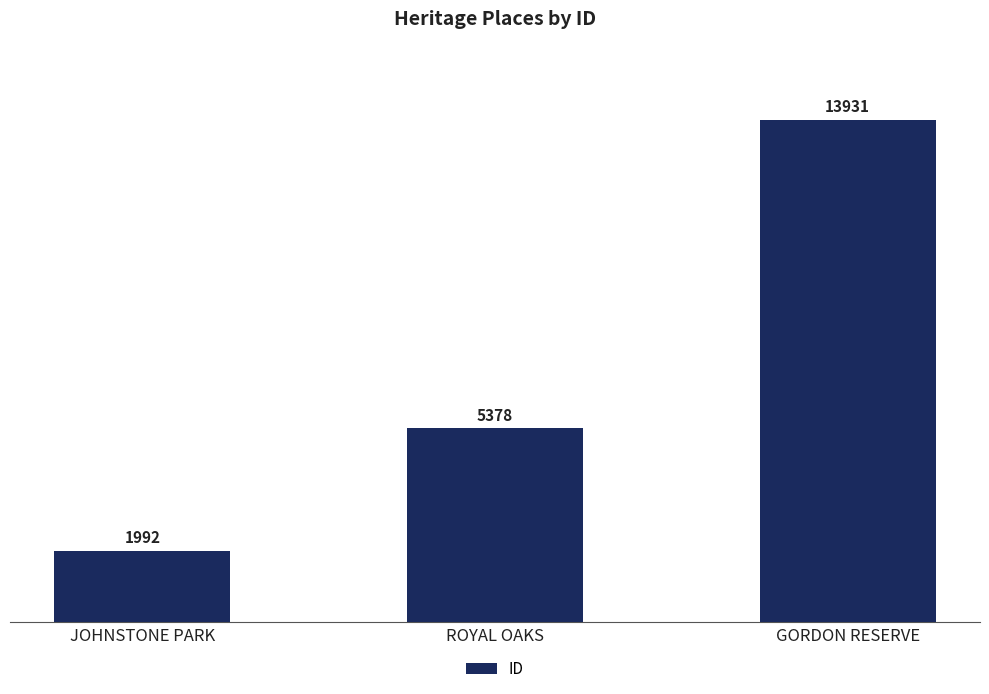

What is the difference between the values at JOHNSTONE PARK and GORDON RESERVE?

11939